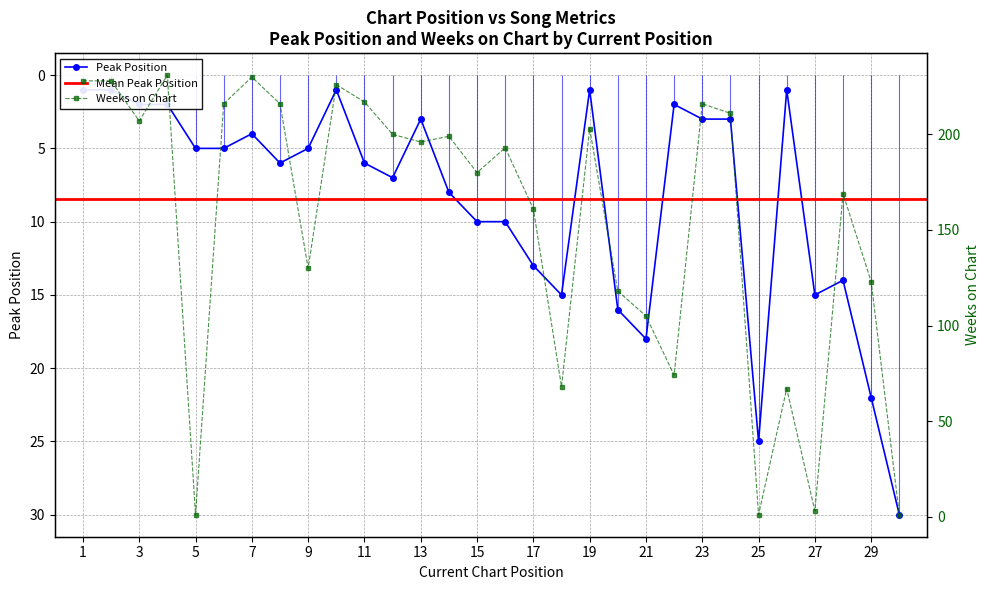

After their last crossing, which series has the higher values: Peak Position or Weeks on Chart?

Peak Position